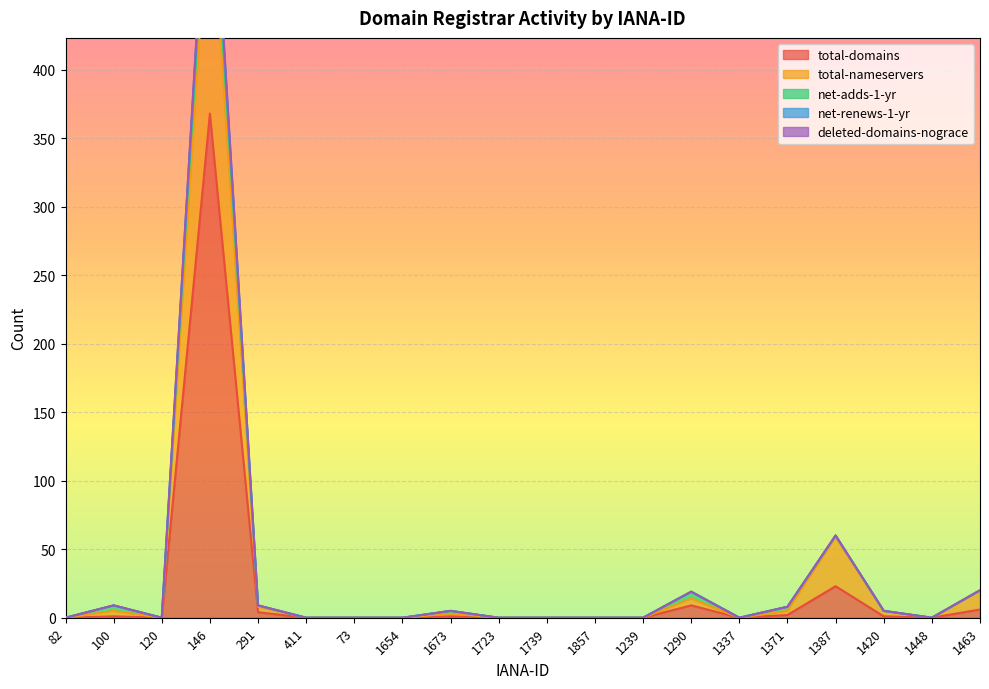

What is the sum of all total-nameservers values?

660